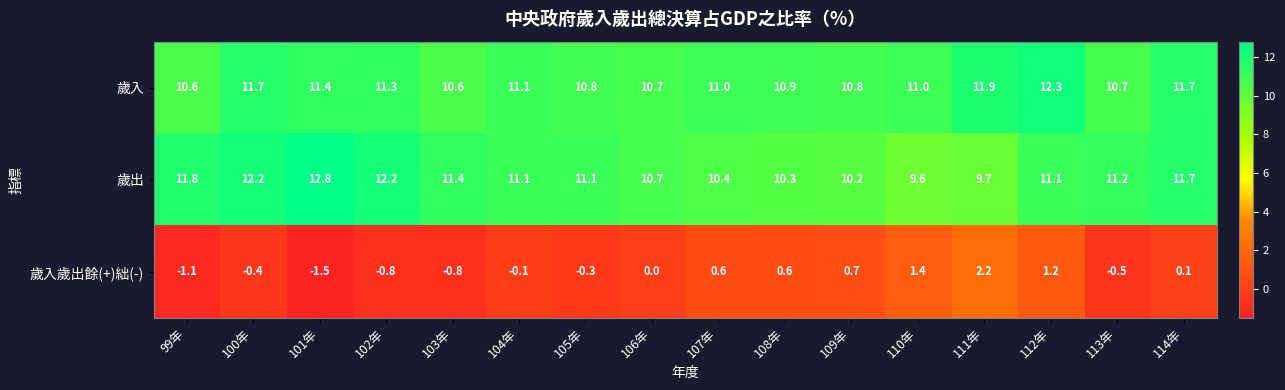

How many data points in 歲入 are less than 11?

7